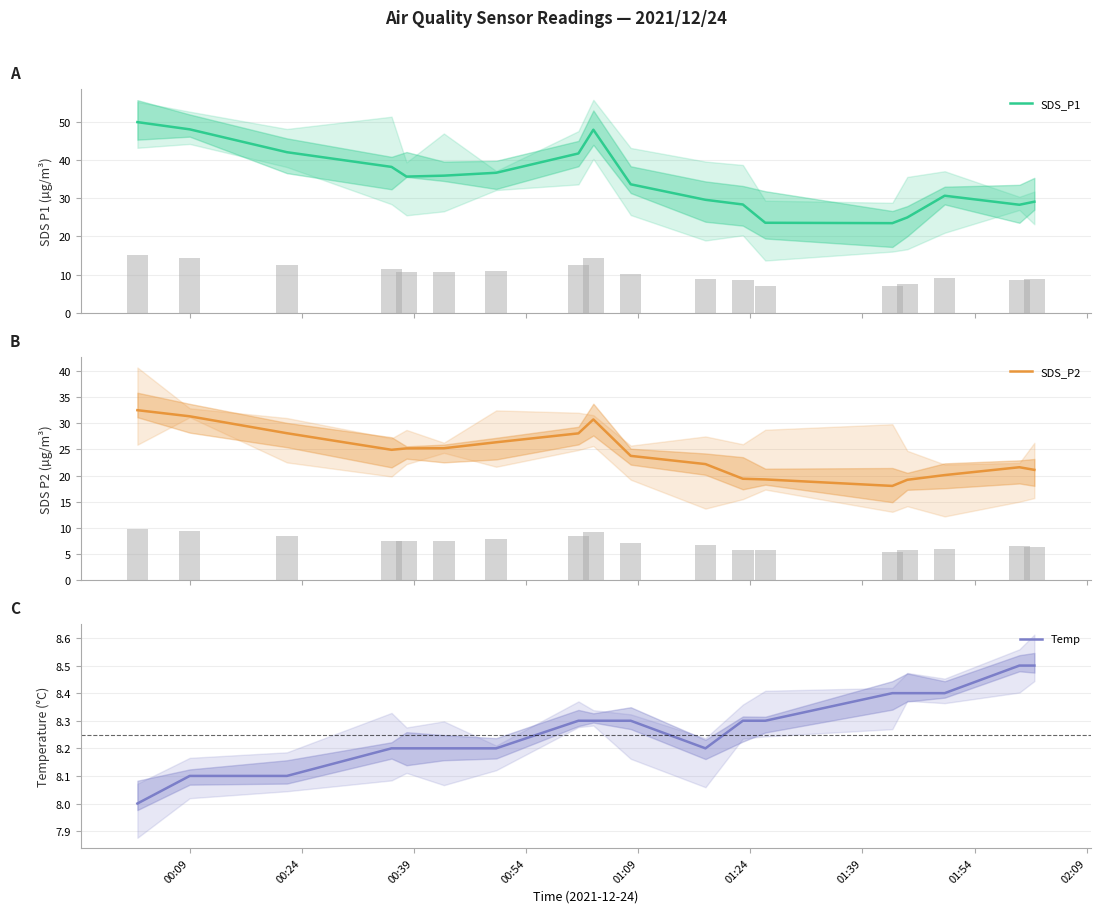

What is the highest value of the Temp series?

8.5